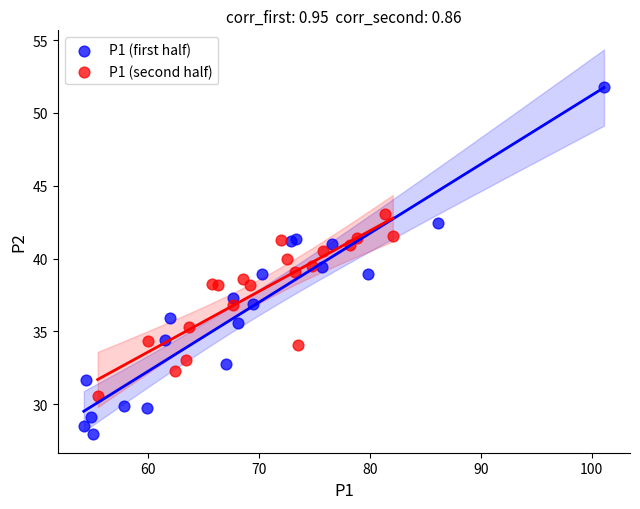

Which series has the widest spread of Y values?

P1 (first half)